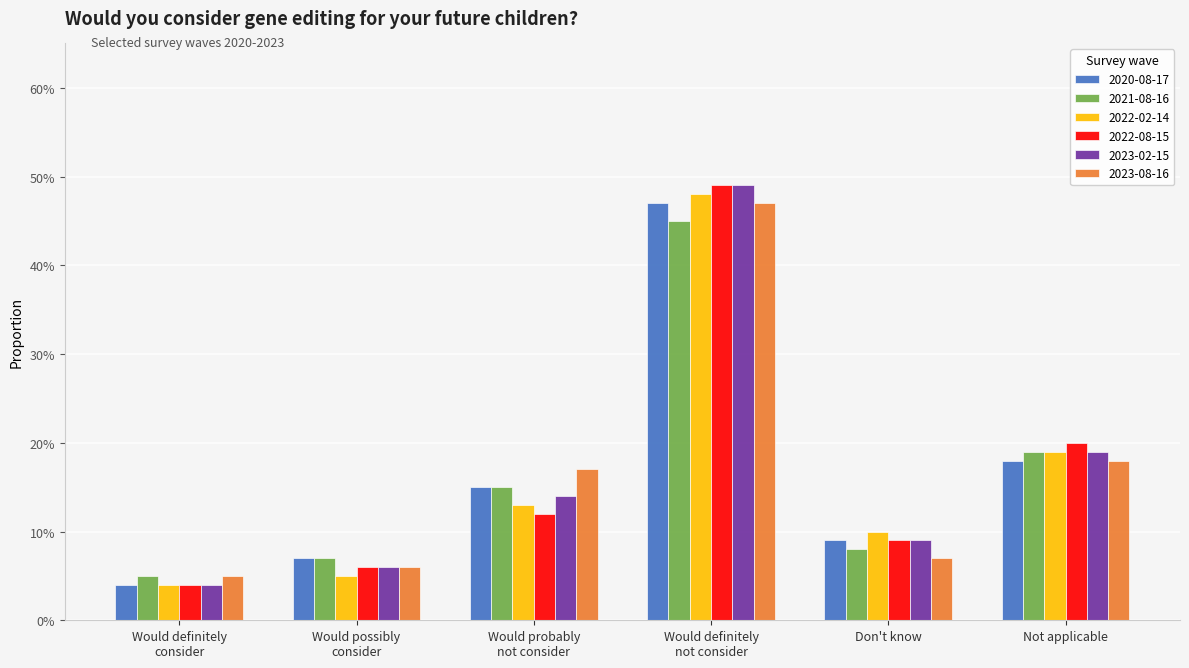

What are all the series names shown in the legend?

2020-08-17, 2021-08-16, 2022-02-14, 2022-08-15, 2023-02-15, 2023-08-16